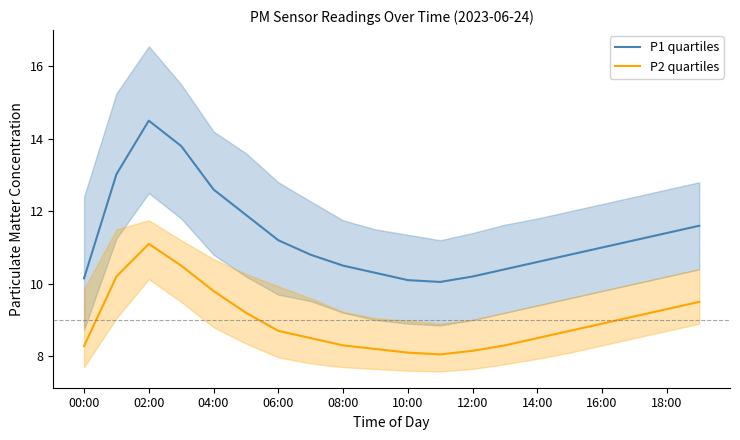

True or false: P2 quartiles has more than 0 points higher than both neighbors.

True